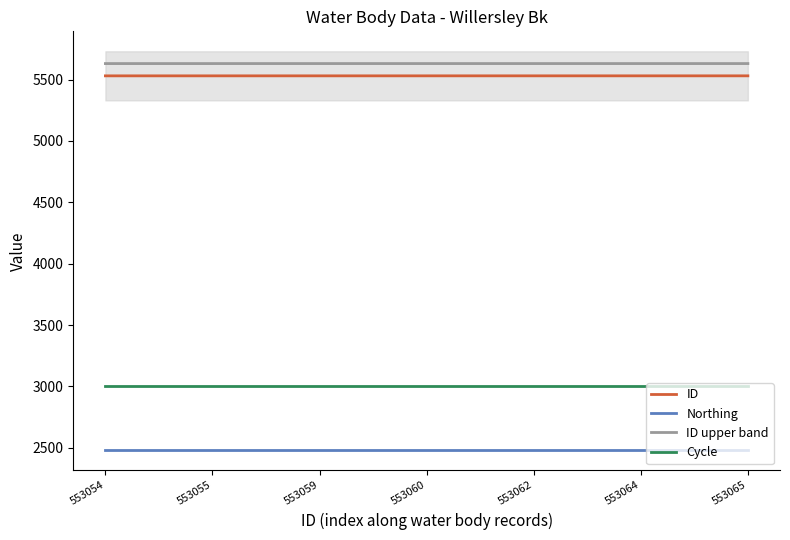

Which series has the widest spread of values?

ID